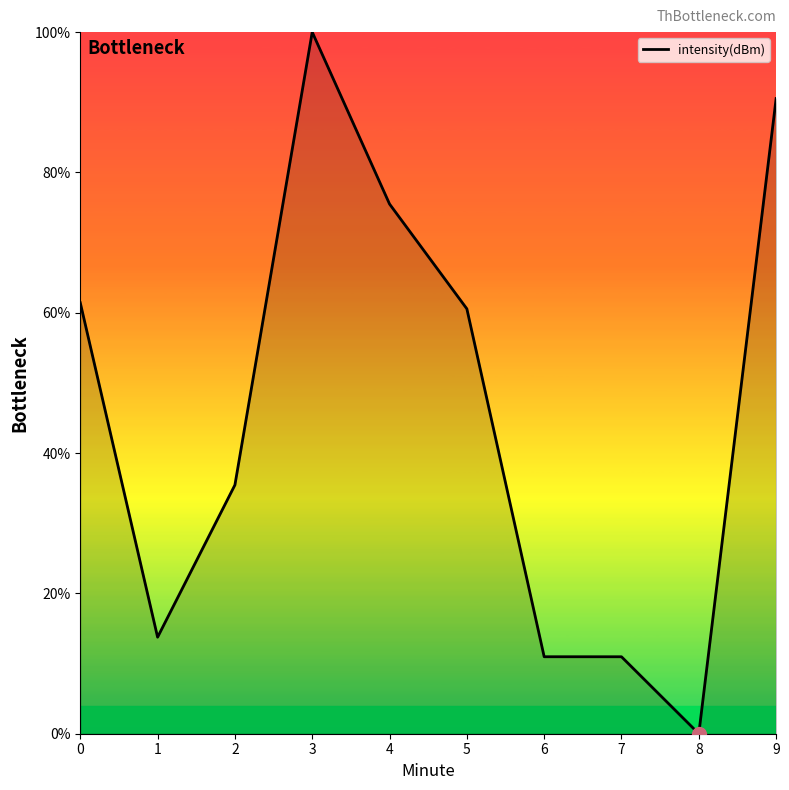

What is the difference between the values at 6 and 4?

64.5